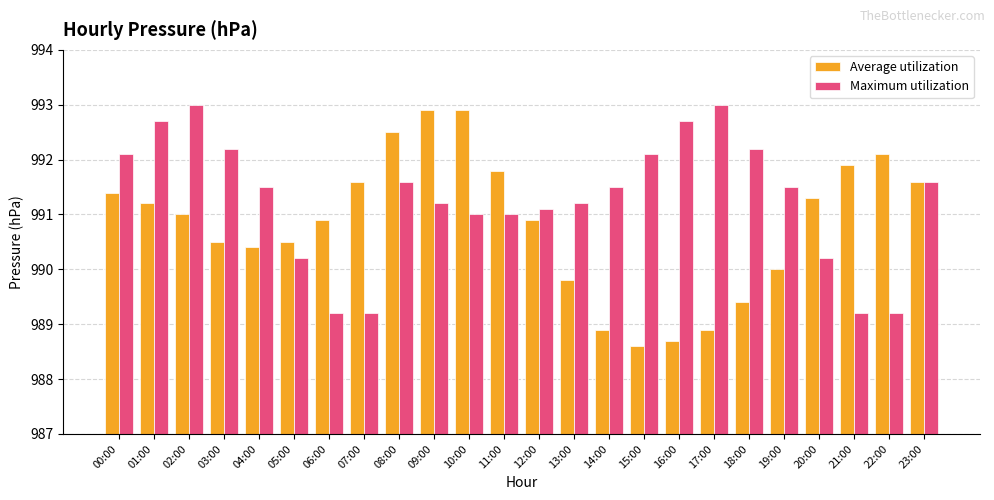

What is the spread (max minus min) of values at 10:00?

1.9